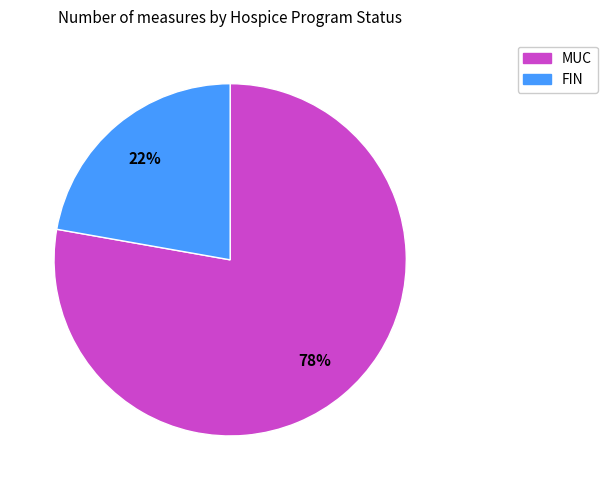

To the nearest percent, what is the difference between the largest and smallest slice percentages?

56%